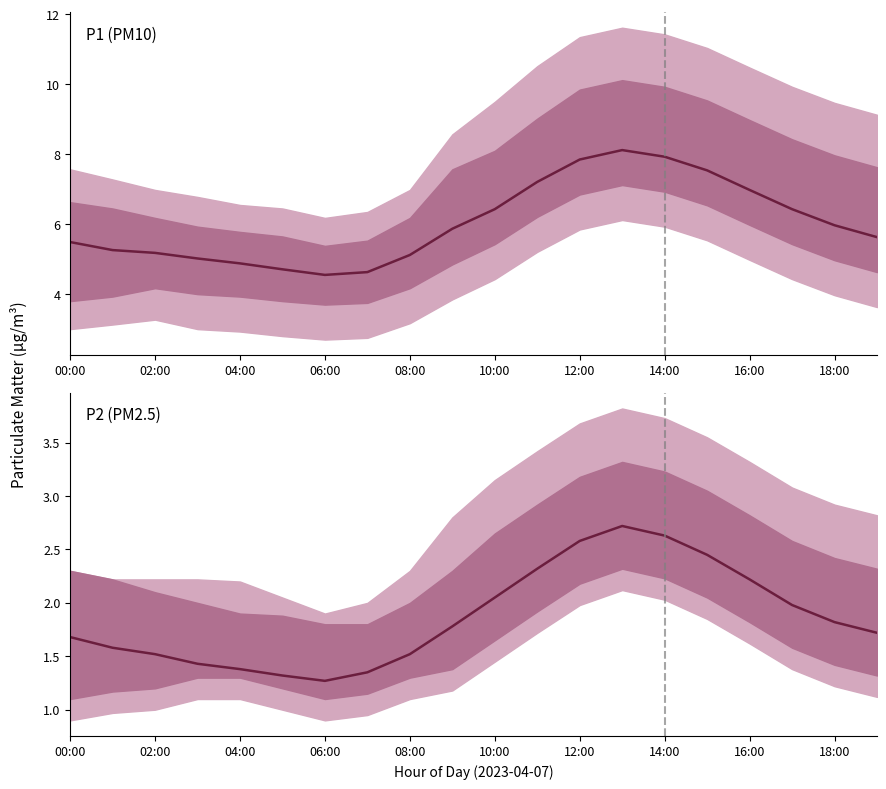

What is the average value of the P2 (PM2.5) series?

1.9